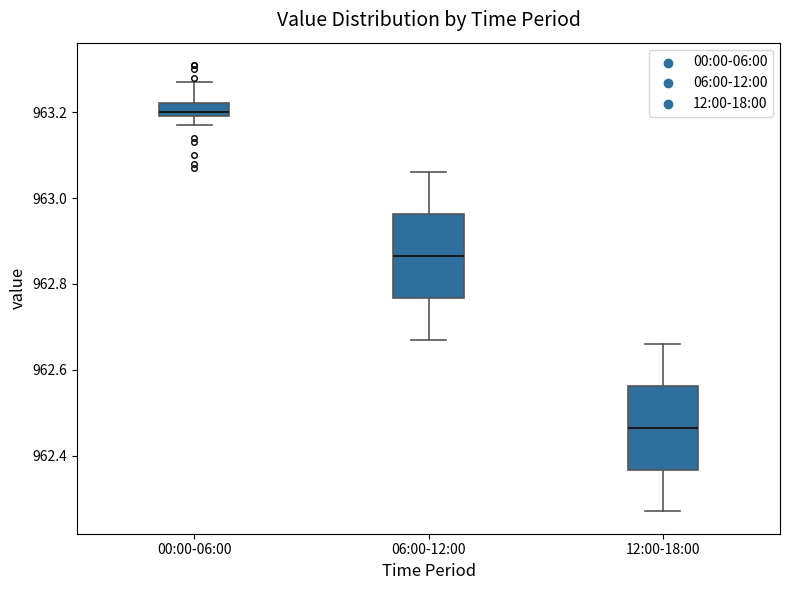

Reading left to right, transcribe this box plot: for each box, give where its median line is, the range the box spans, and where its two whiskers end, as read against the y-axis. The values are not printed on the chart, so give them approximately, as read against the axis.

00:00-06:00: median 963.20 (just above the box's lower edge), box 963.20 to 963.22, whiskers 963.18 to 963.28
06:00-12:00: median 962.86, box 962.76 to 962.96, whiskers 962.68 to 963.06
12:00-18:00: median 962.46, box 962.36 to 962.56, whiskers 962.28 to 962.66